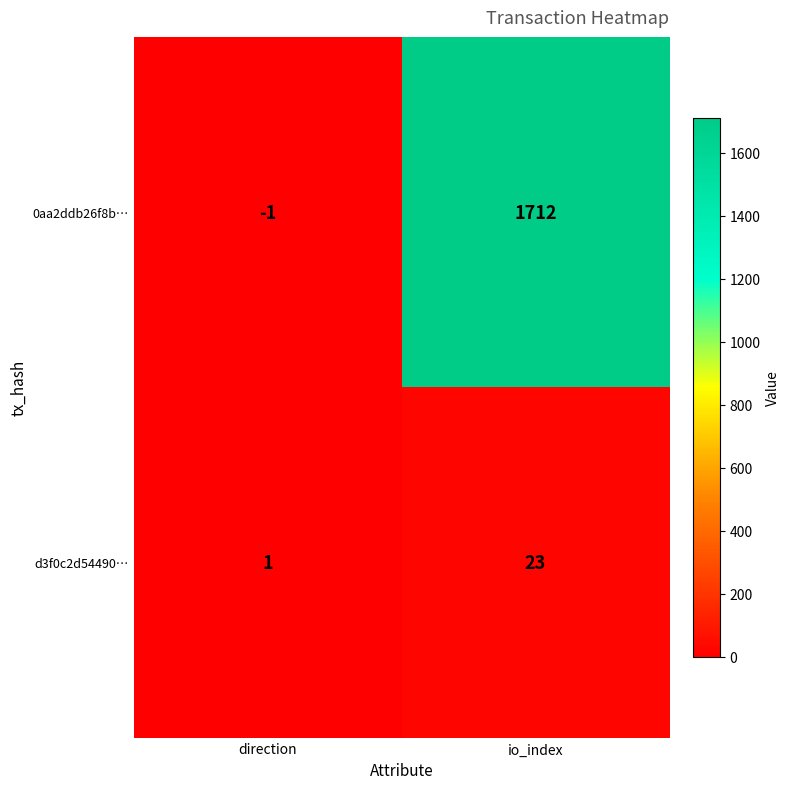

Is it true that d3f0c2d54490… equals 1 at direction?

True